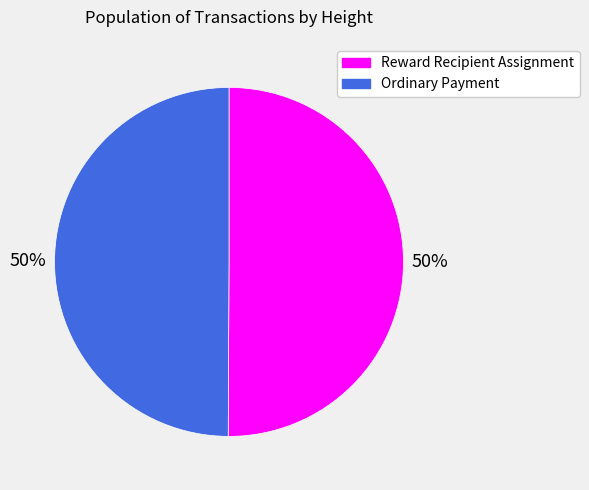

How many segments does this pie chart have?

2